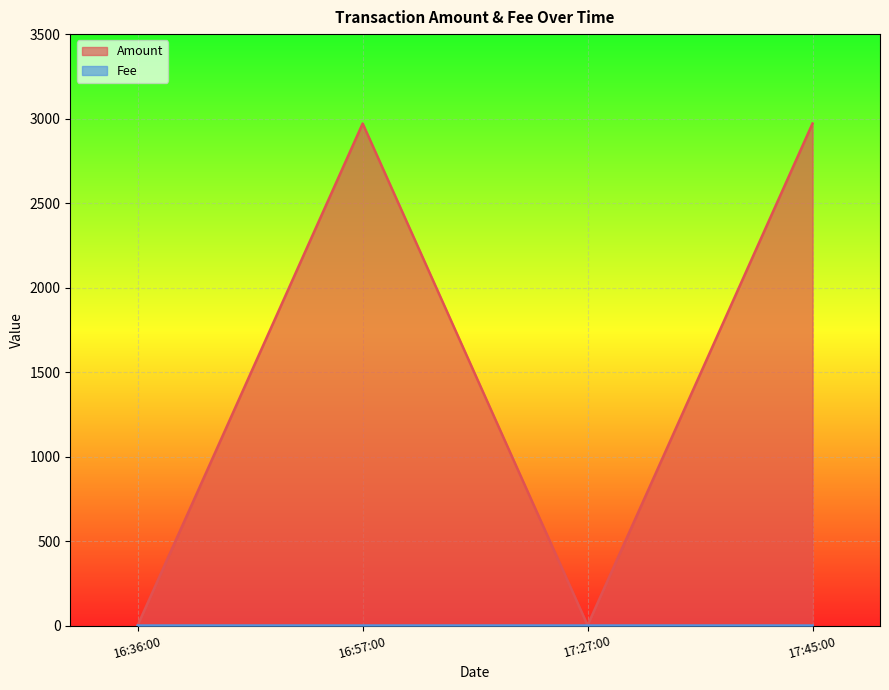

What is the spread (max minus min) of values at 16:36:00?

2.5